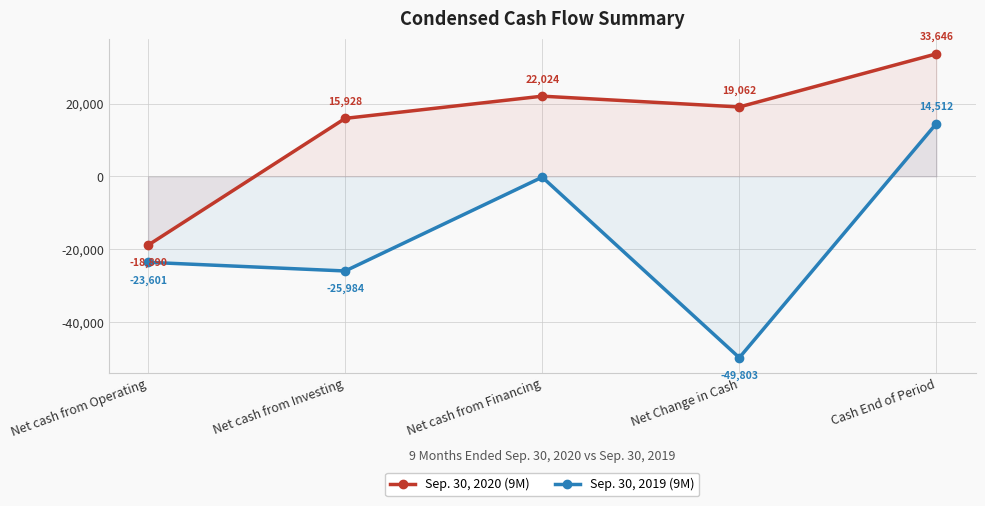

What is the sum of the Sep. 30, 2019 (9M) values at Cash End of Period and Net cash from Financing?

14294